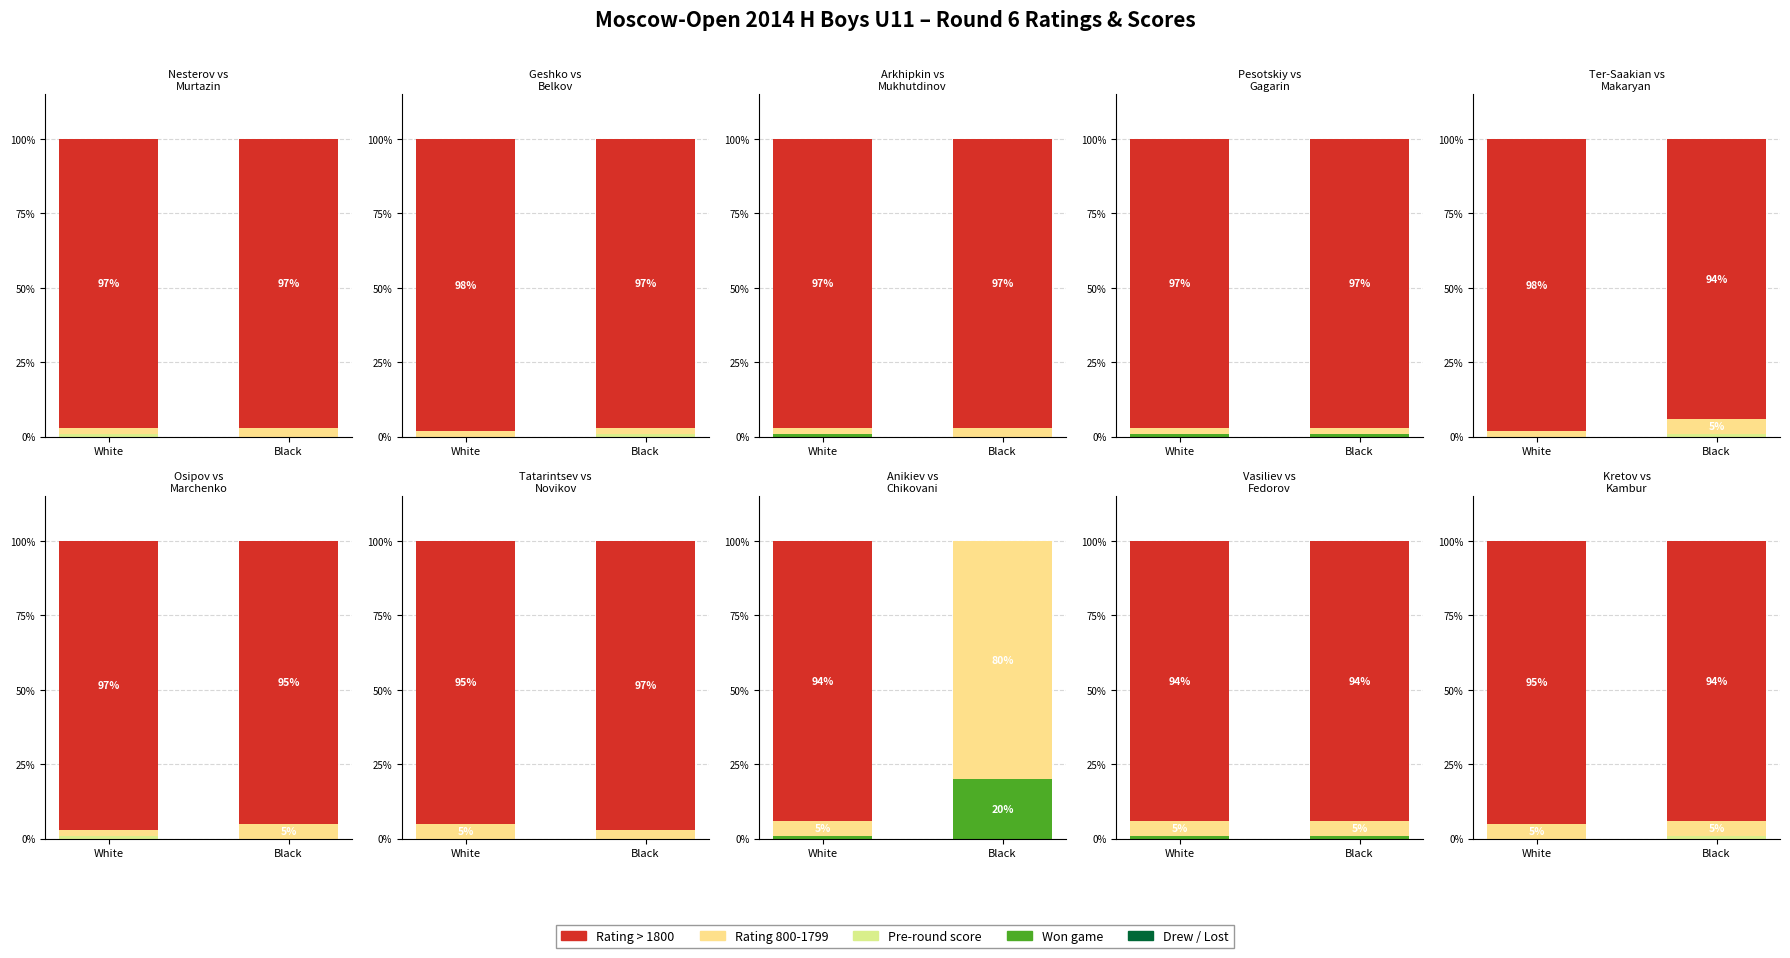

What is the label of the 2nd bar from the left?

Black